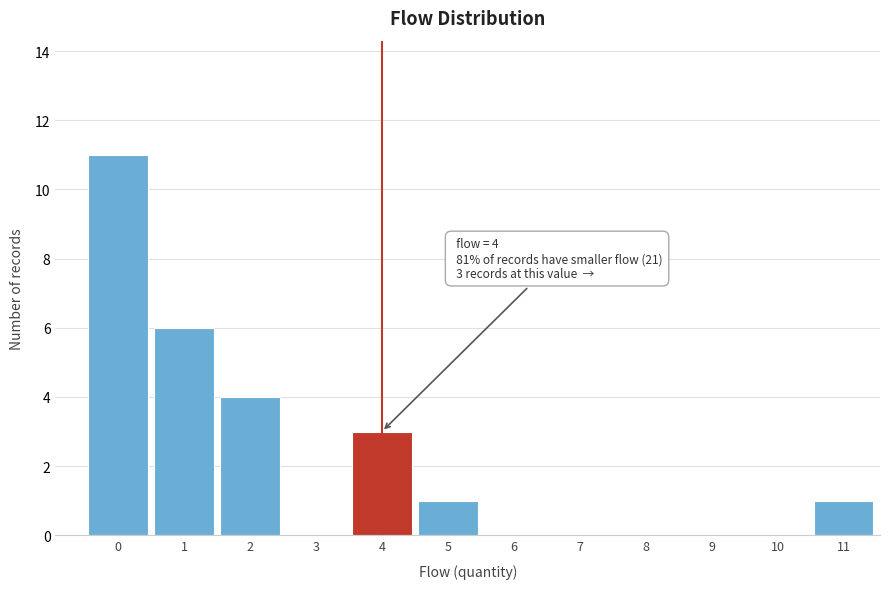

Reading left to right, what are all the values shown in this chart?

0=11	1=6	2=4	3=0	4=3	5=1	6=0	7=0	8=0	9=0	10=0	11=1